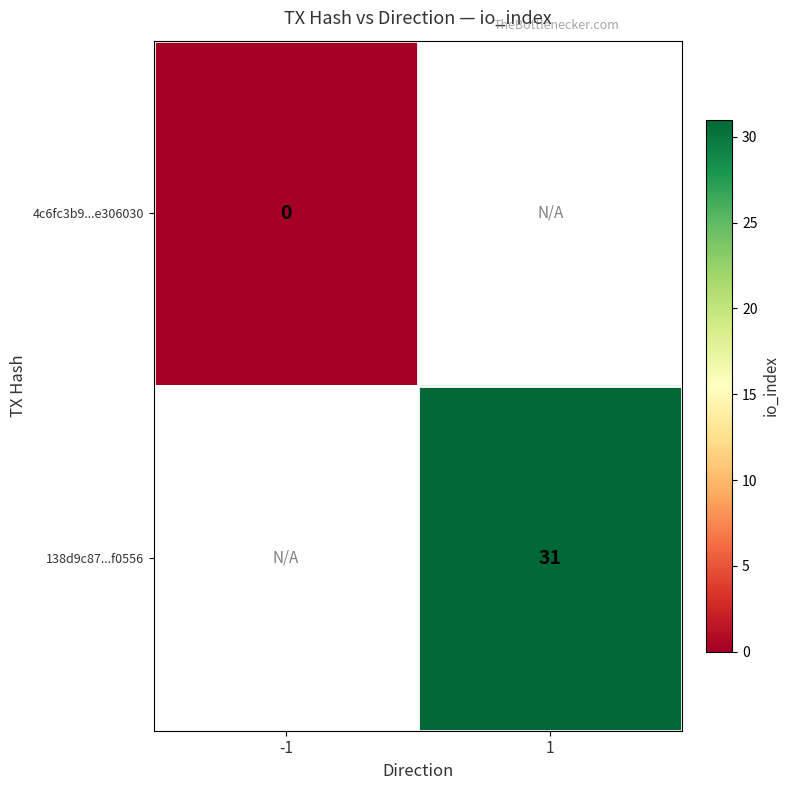

How many categories are shown in the chart?

2